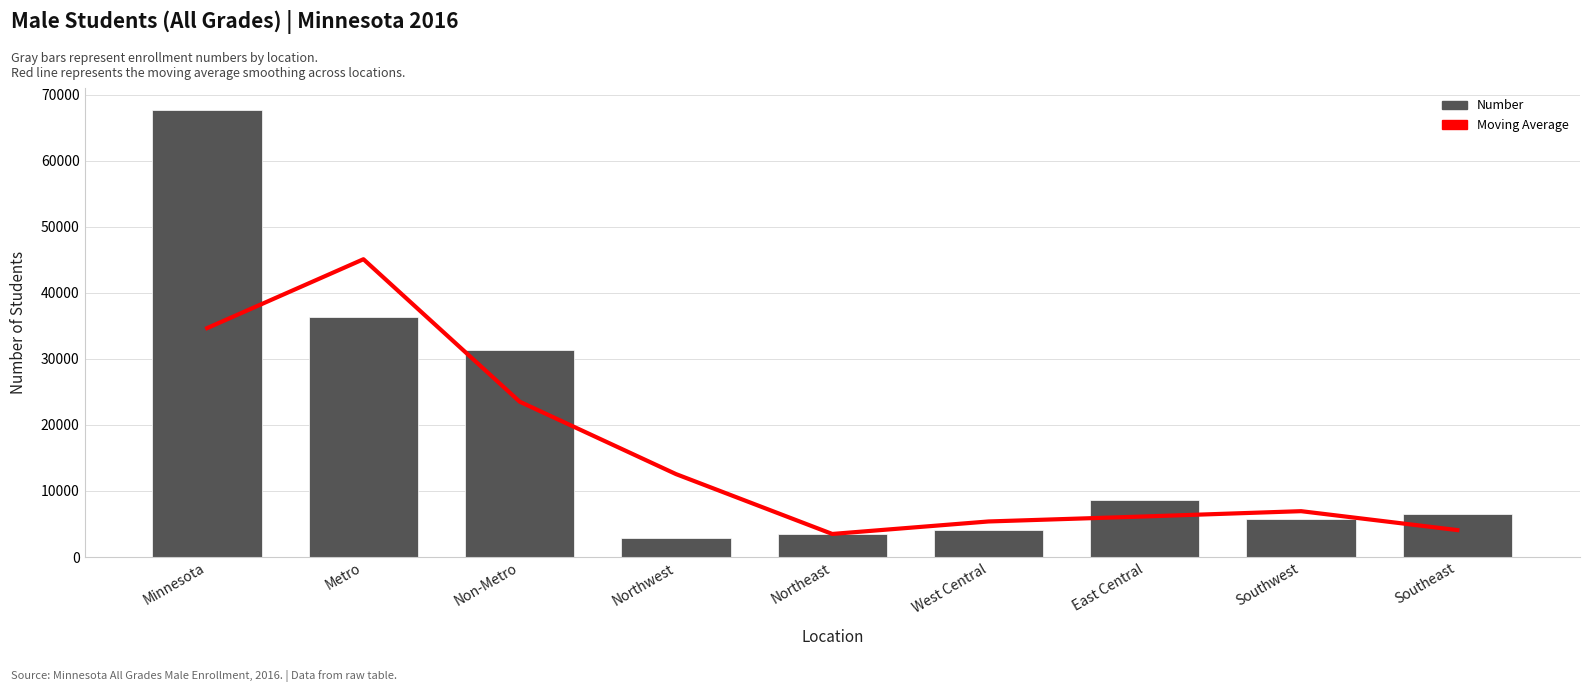

At which category is the sum across all series the highest?

Minnesota